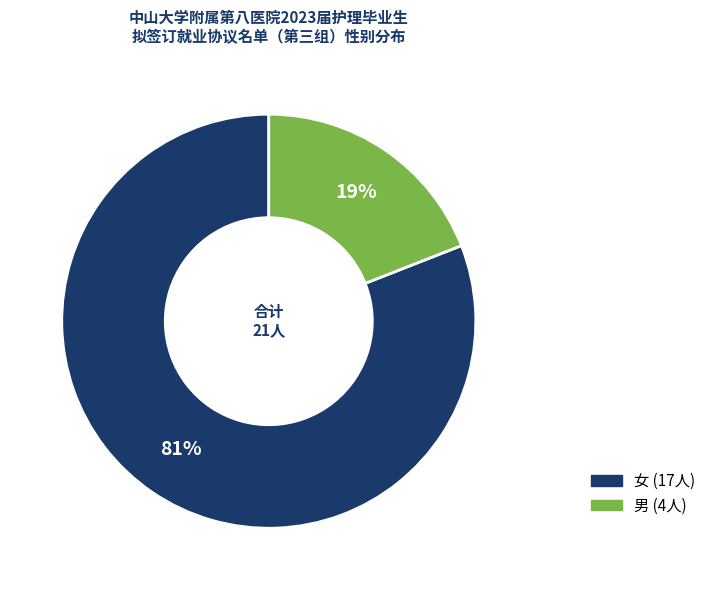

True or false: 男 accounts for 10% of the total.

False